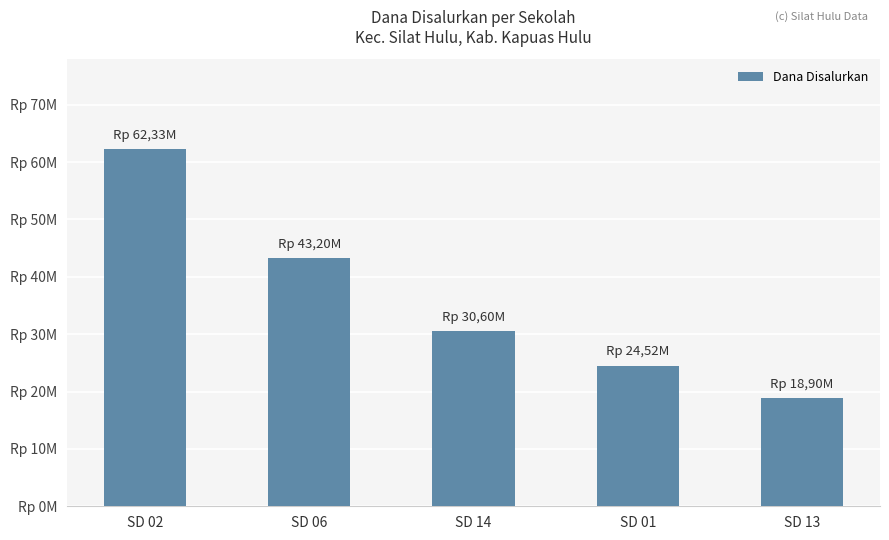

Which label corresponds to the largest value in the chart?

SD 02